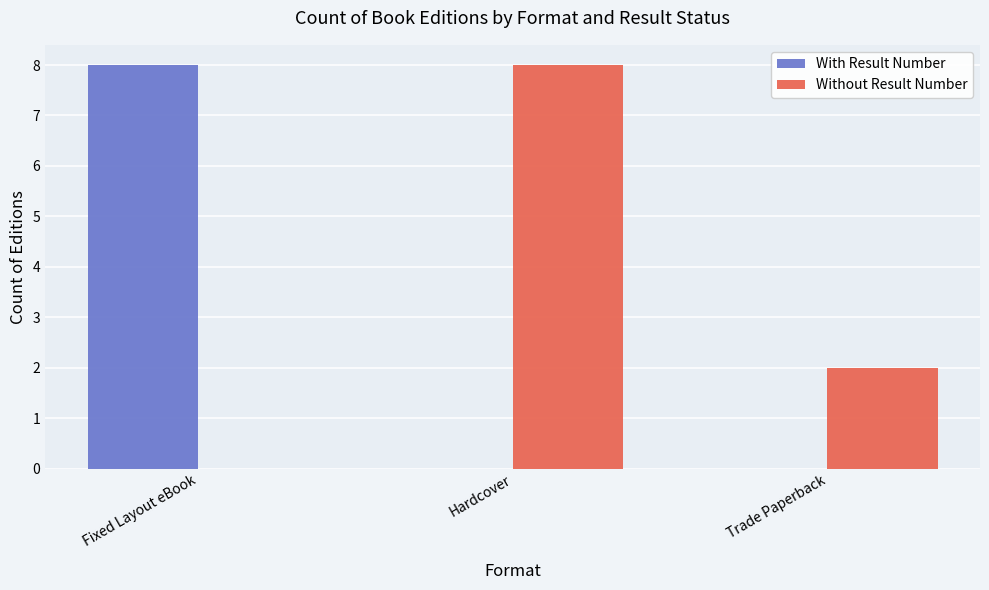

Count the number of data series in this chart.

2